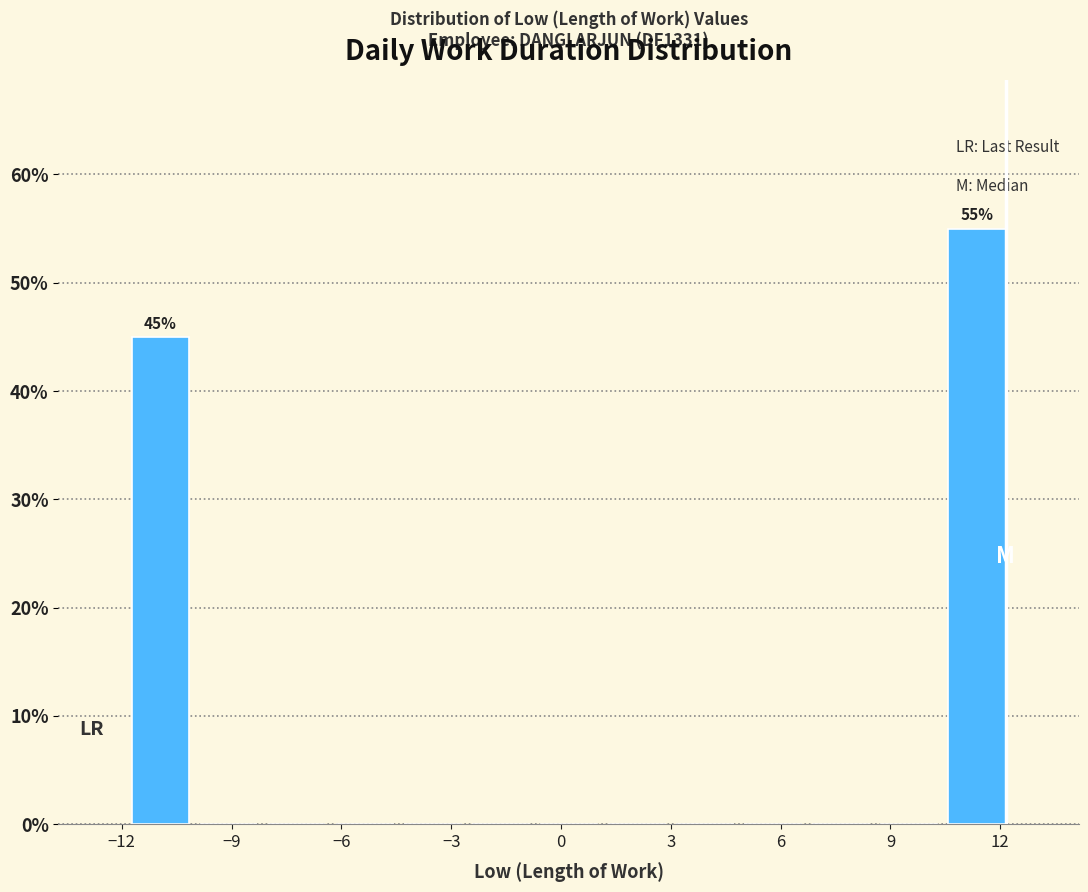

Read against the x-axis, roughly where is the centre of the tallest bar?

11.5